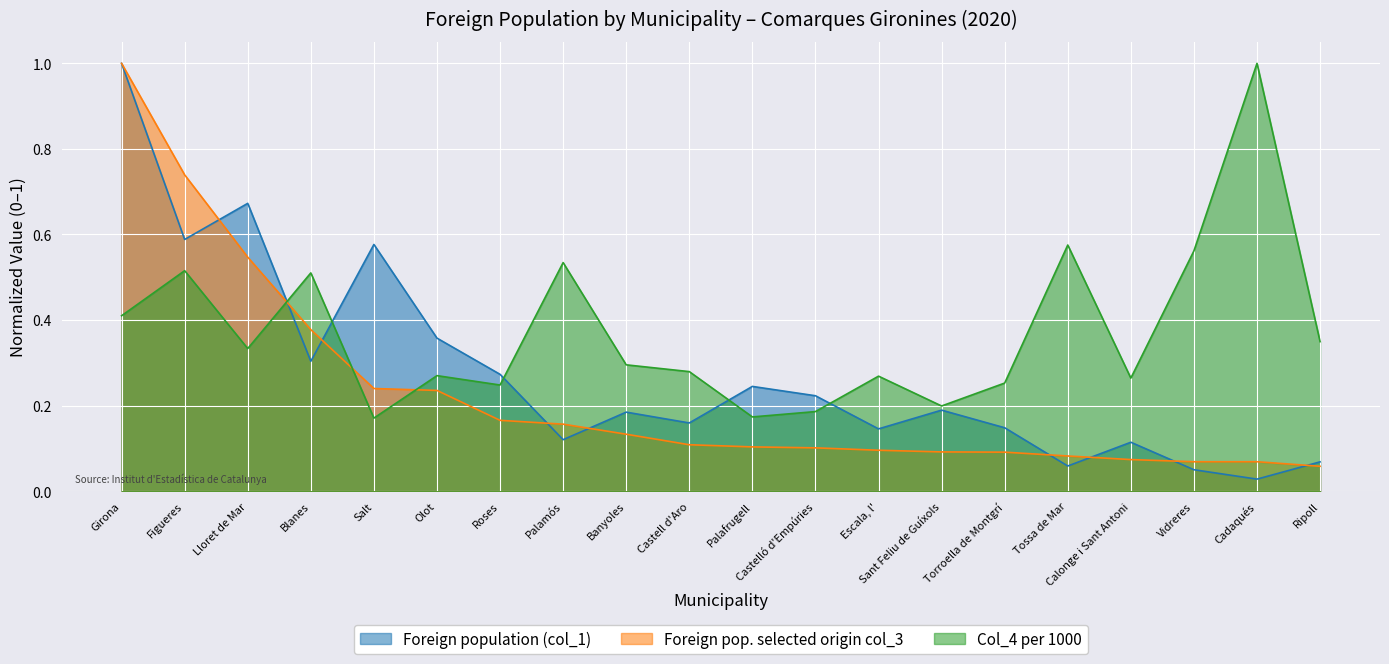

Rank the series at Salt from lowest to highest value.

Col_4 per 1000, Foreign pop. selected origin col_3, Foreign population (col_1)